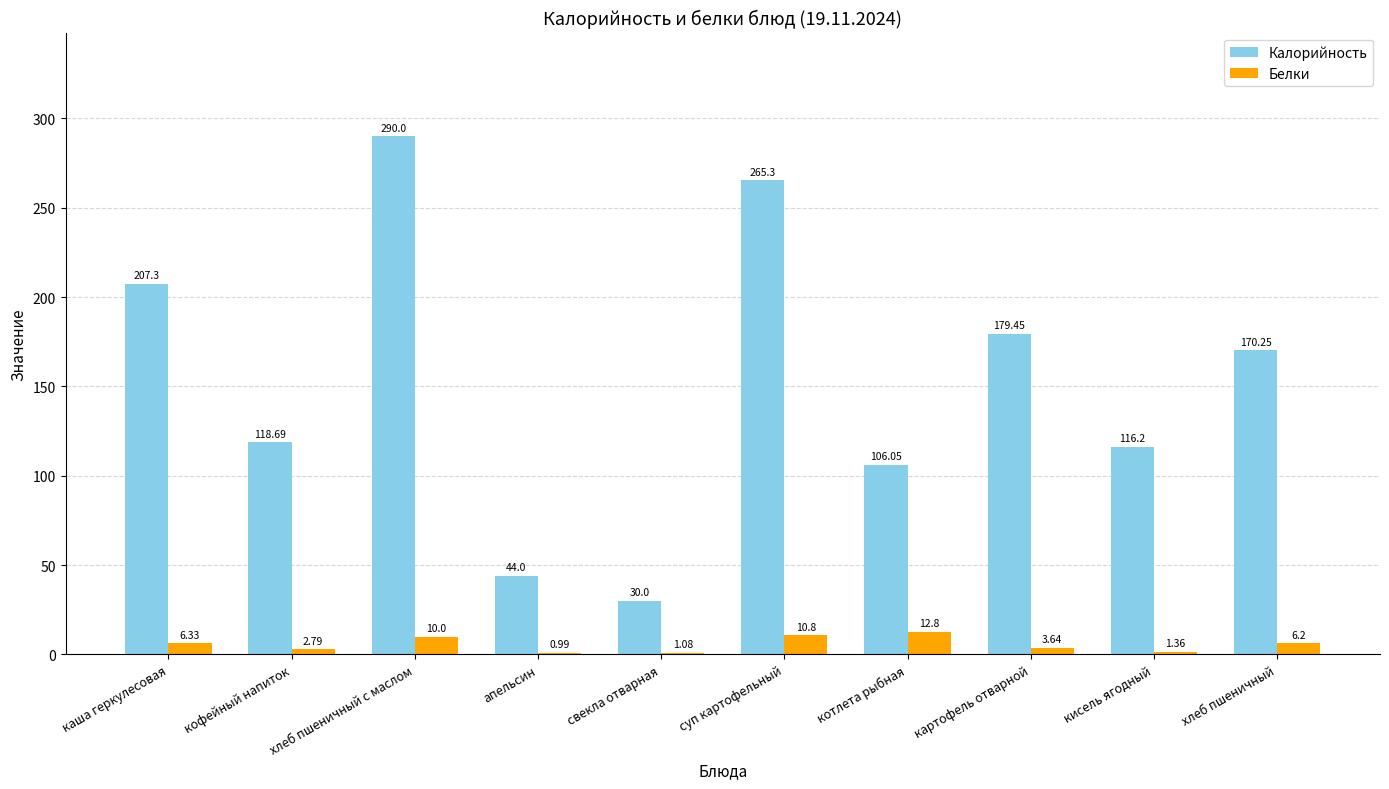

What are all the series names shown in the legend?

Калорийность, Белки